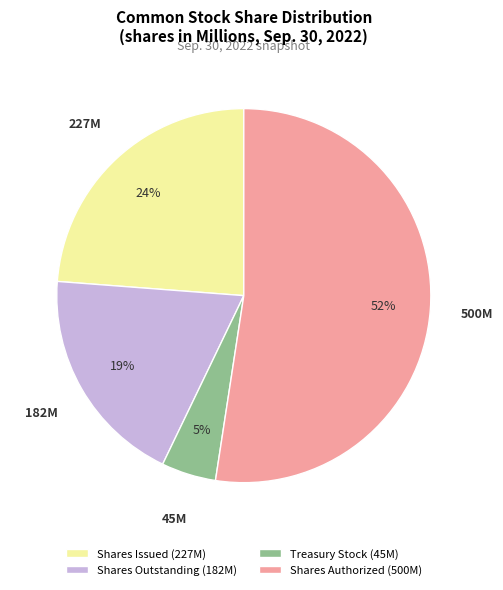

Do Shares Authorized and Treasury Stock together represent more than half of the pie?

Yes